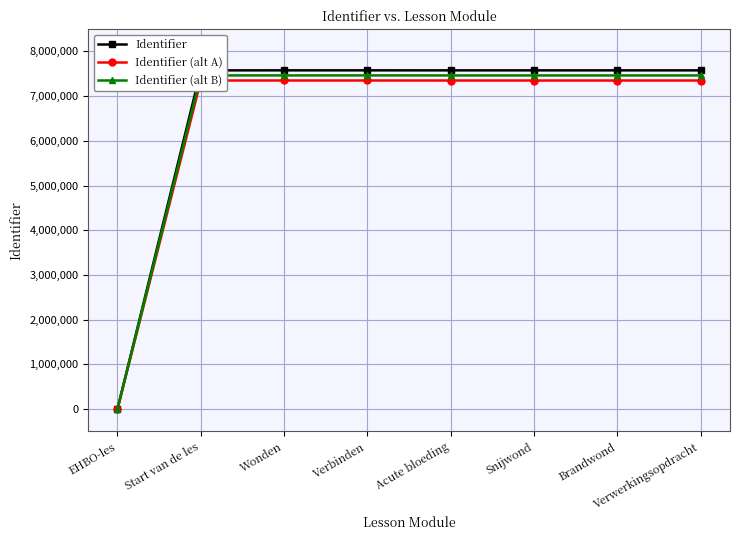

The Identifier series shows 7577078.0 at Verwerkingsopdracht. True or false?

True